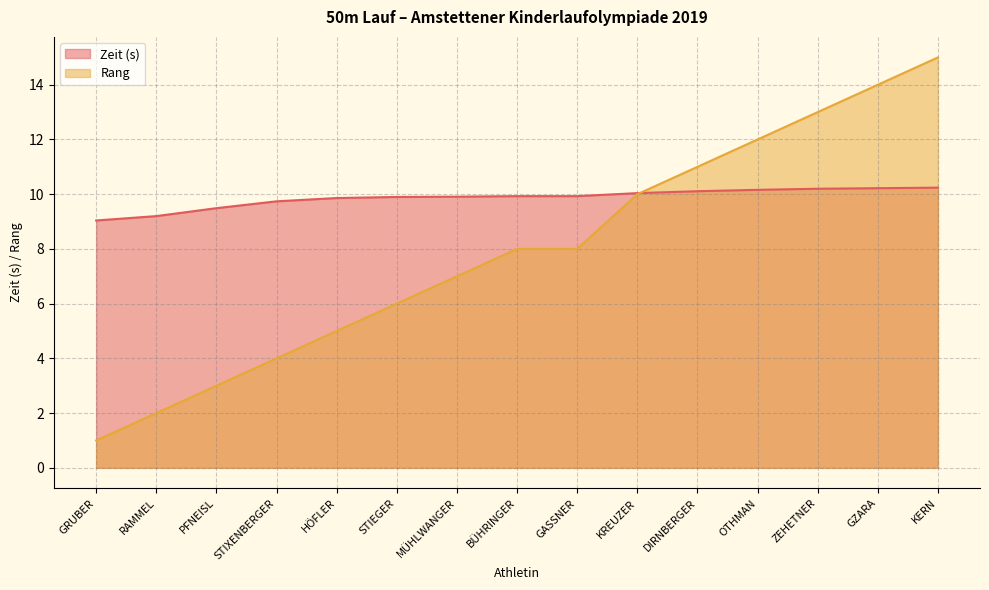

How many lines are shown in the chart?

2